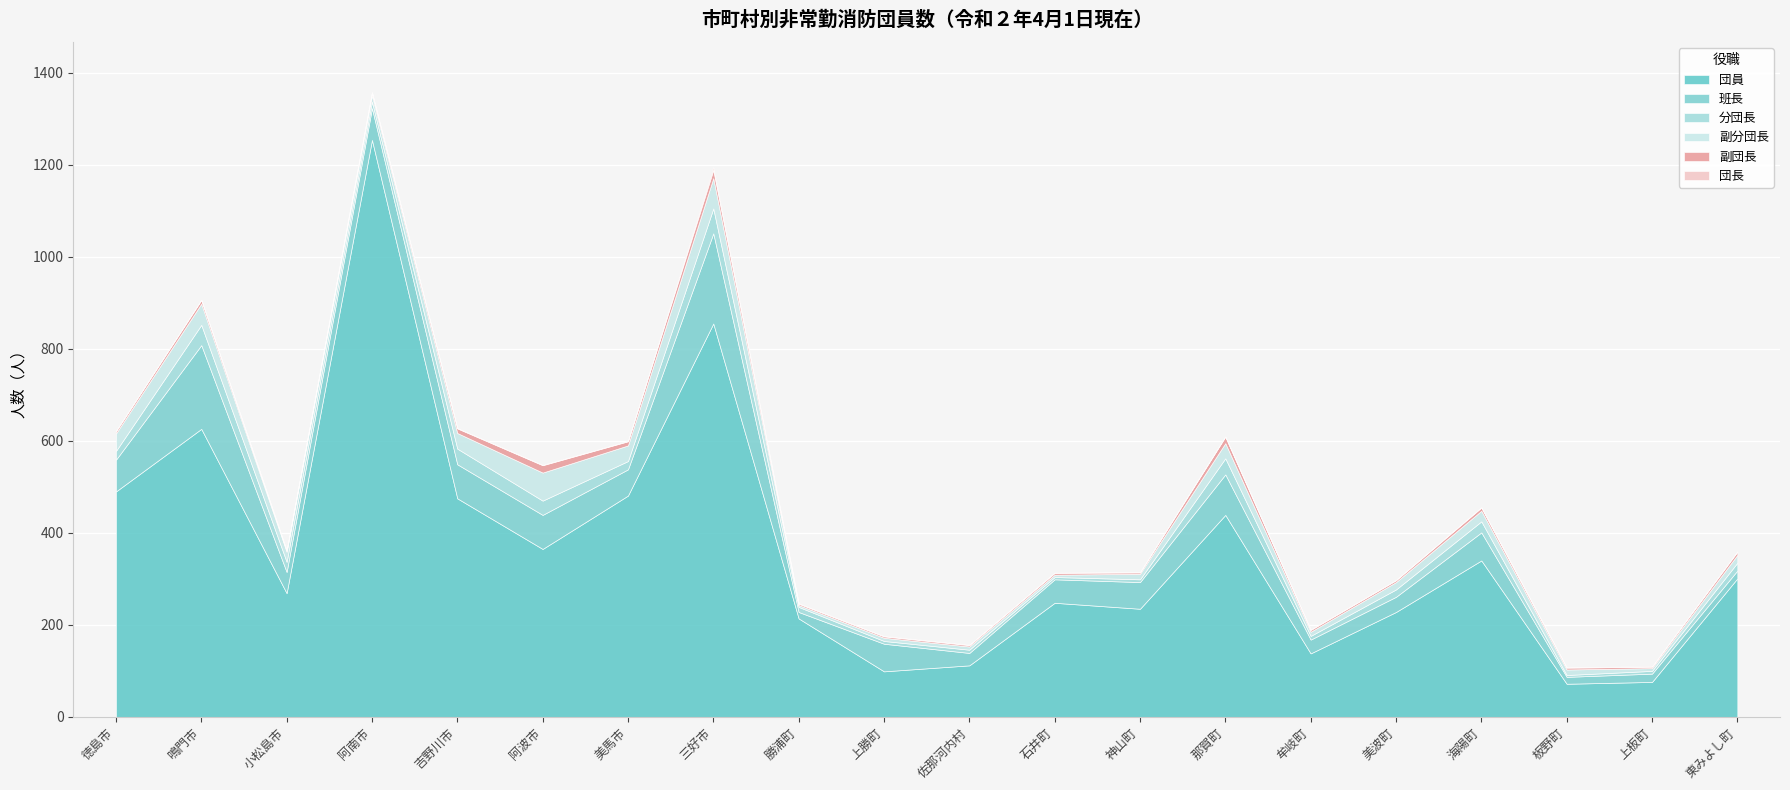

Is the value of 副分団長 at 鳴門市 greater than the value of 団員 at 吉野川市?

No